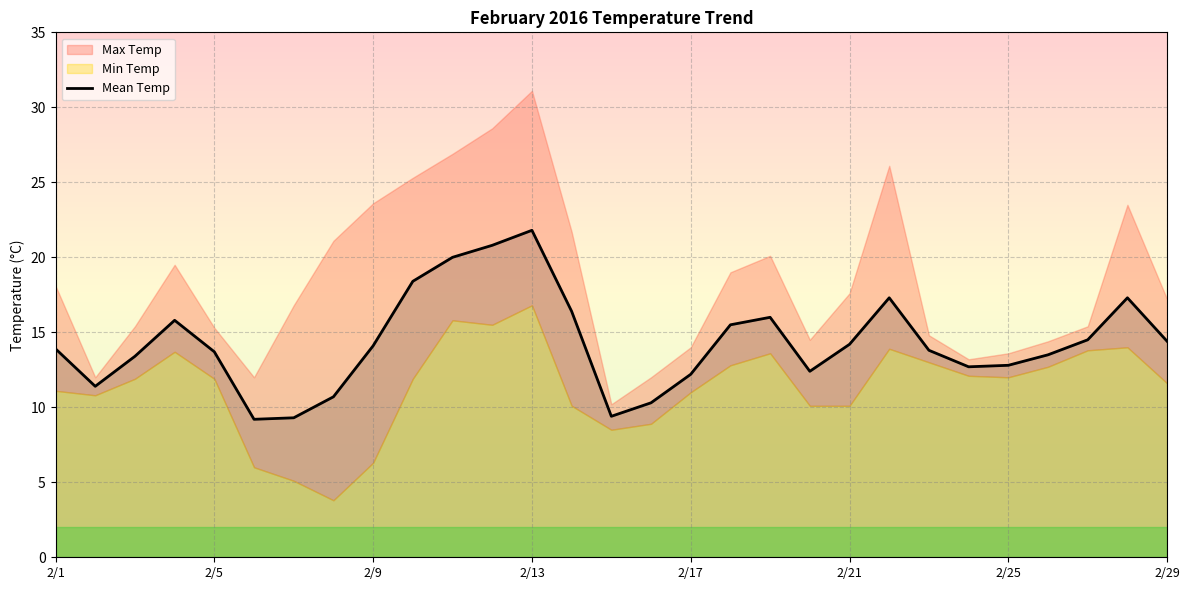

Is it true that Mean Temp equals 14.4 at 2/29?

True